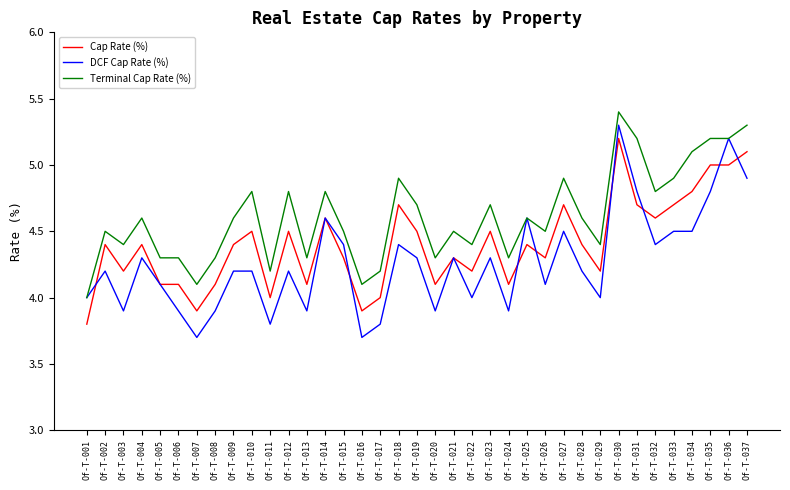

Which series has the largest total across all categories?

Terminal Cap Rate (%)